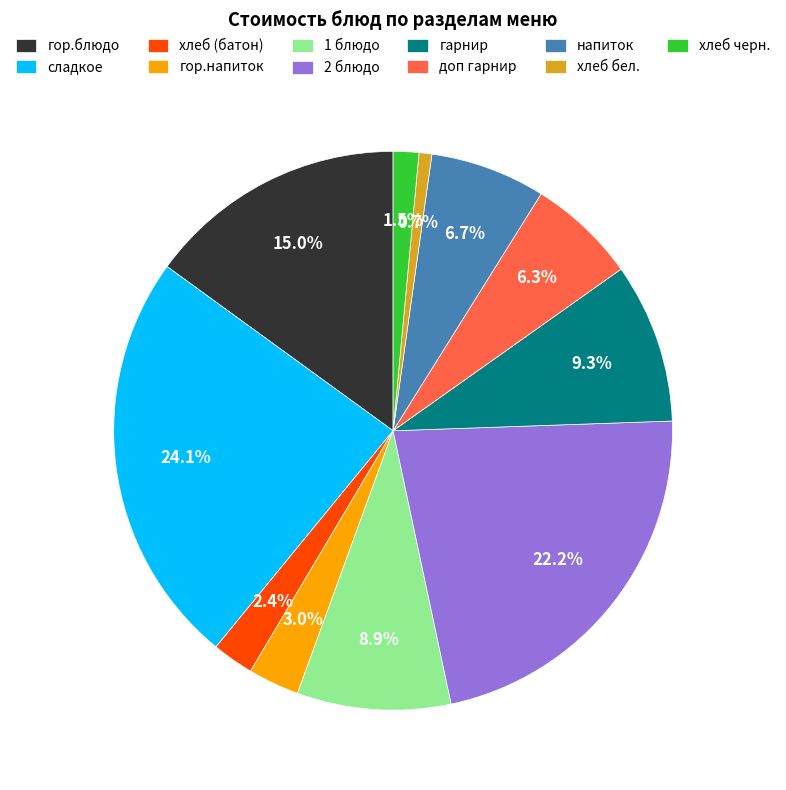

What percentage is the напиток slice, to the nearest percent?

7%